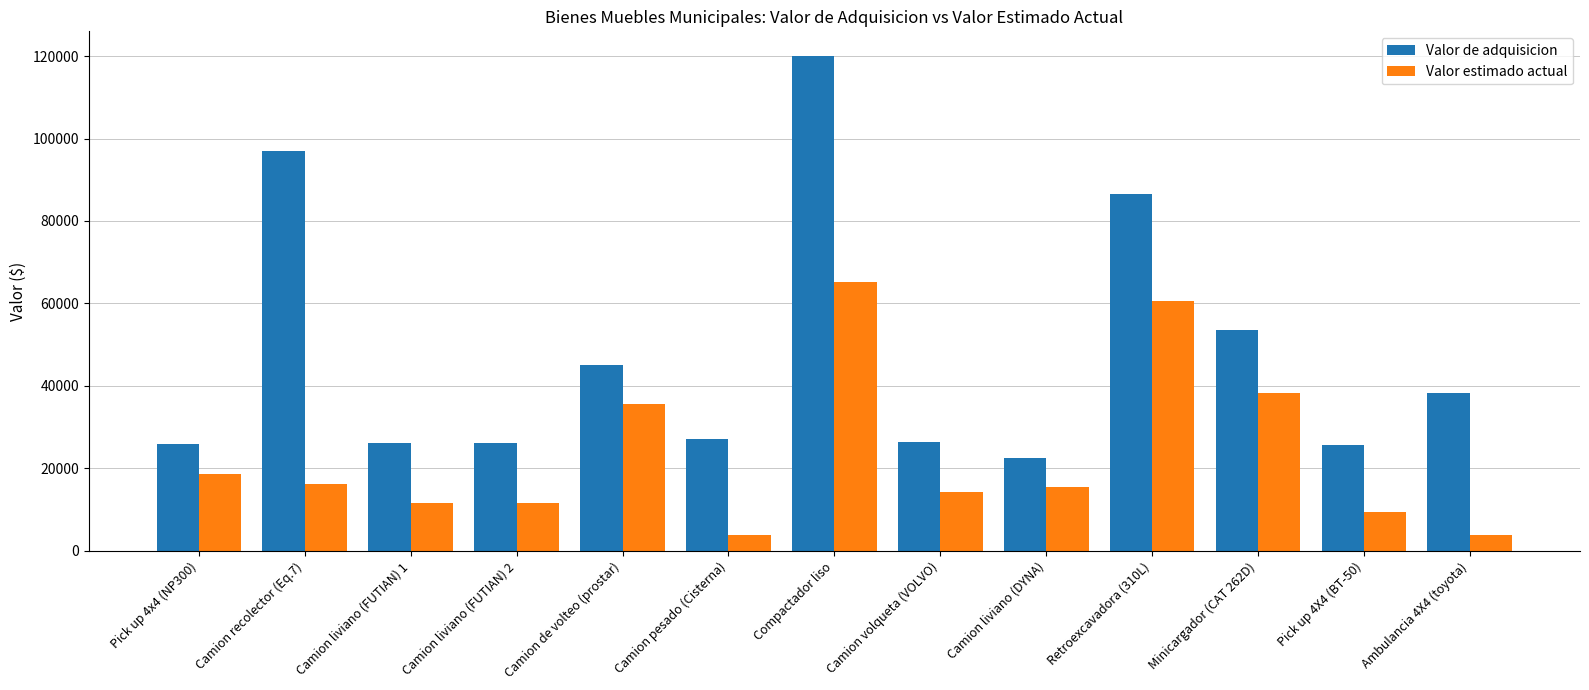

What is the difference between the highest and lowest values at Pick up 4x4 (NP300)?

7189.6